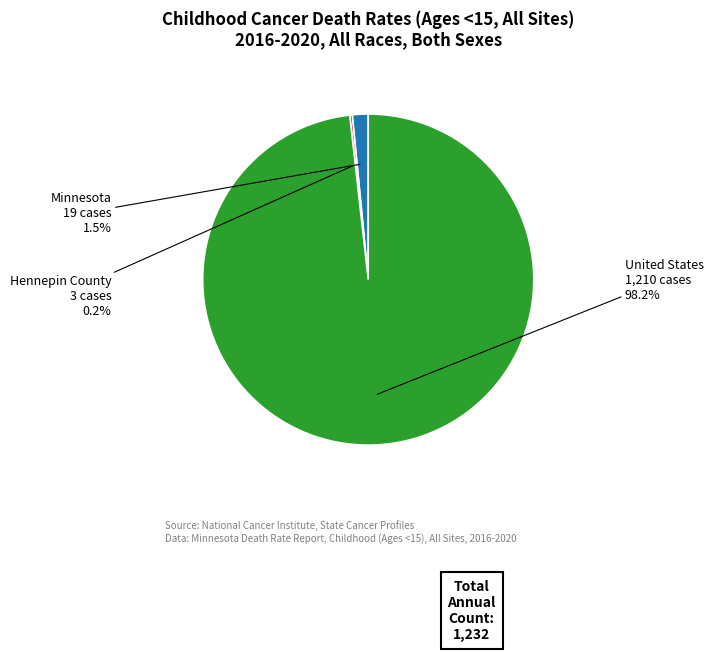

What portion of the pie excludes Minnesota?

98.5%